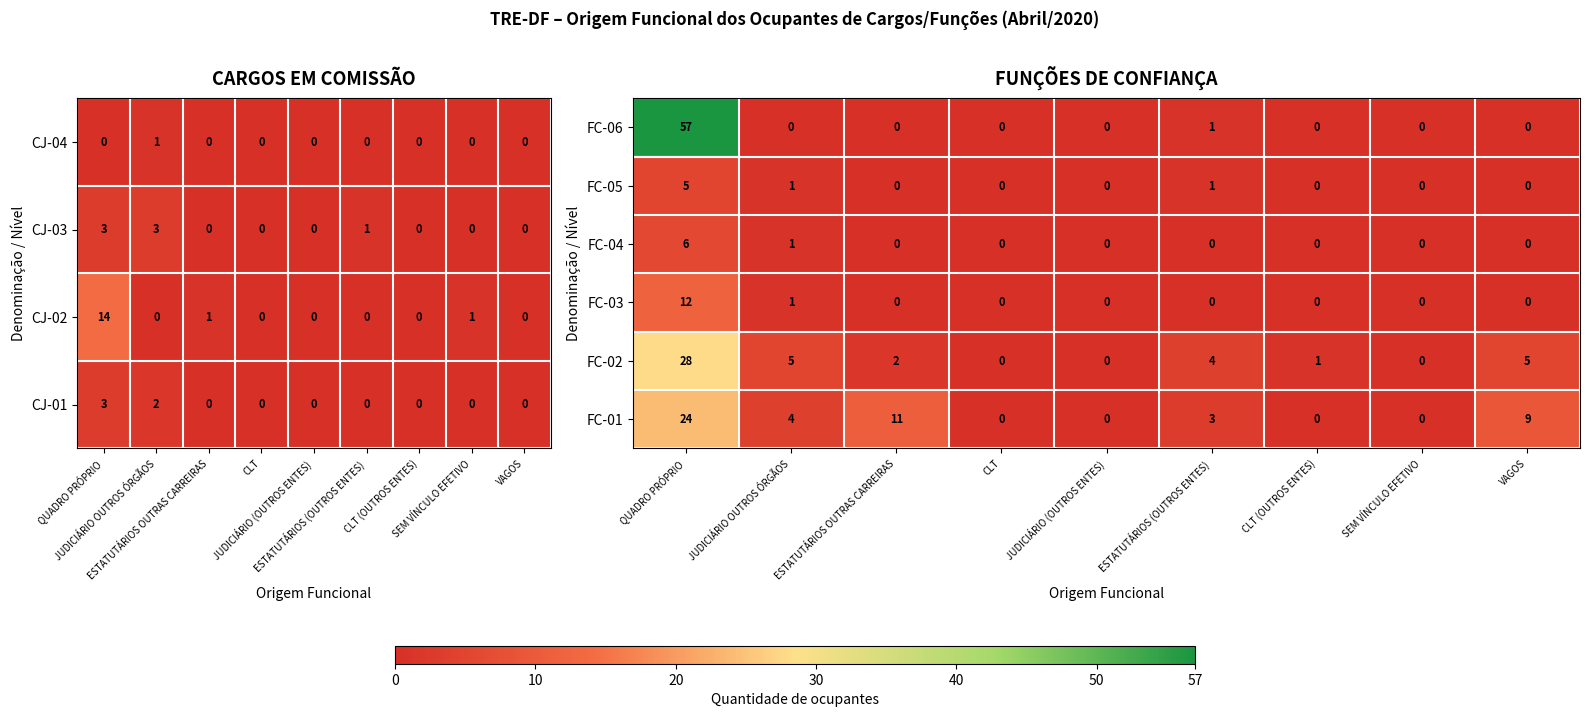

Which category has the lowest value across all series?

JUDICIÁRIO OUTROS ÓRGÃOS